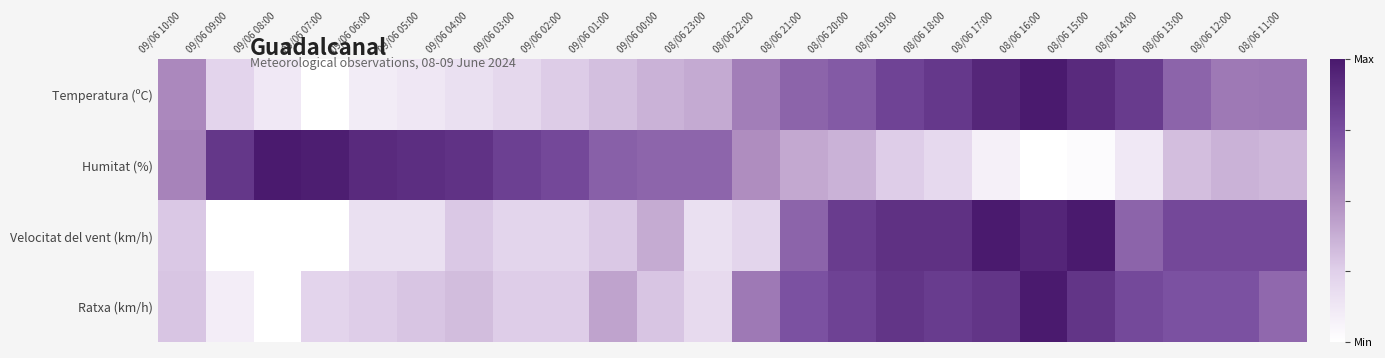

Which series has the largest total across all categories?

Humitat (%)